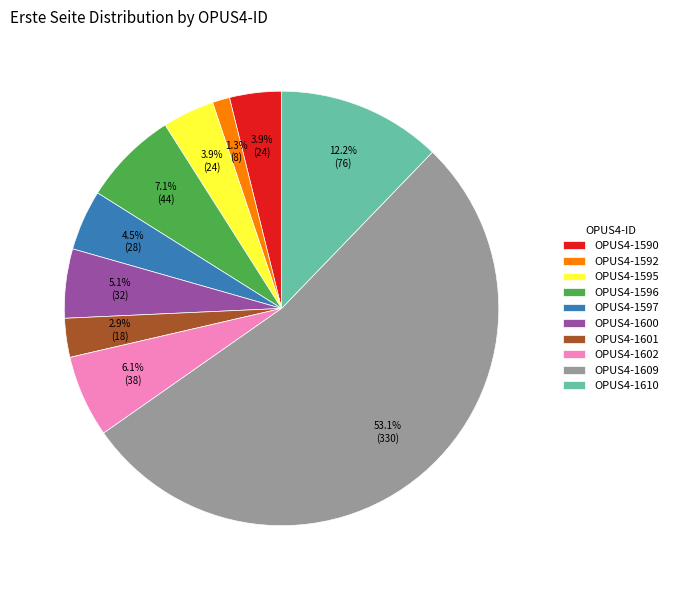

To the nearest percent, what percentage of the pie is OPUS4-1609?

53%